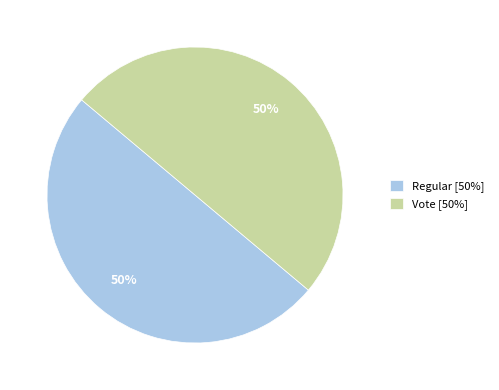

Do Regular [50%] and Vote [50%] together represent more than half of the pie?

Yes